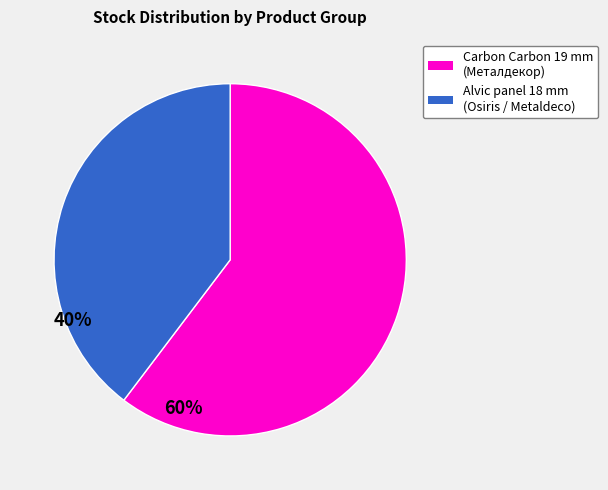

Is there a majority slice in this chart?

Yes